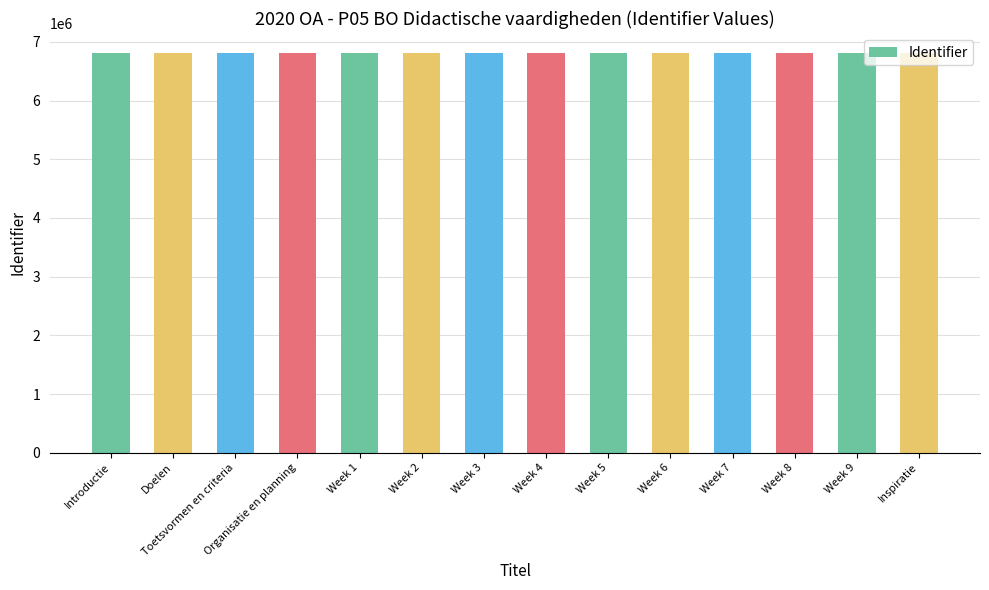

What is the ratio of the value at Toetsvormen en criteria to the value at Week 5?

1.0